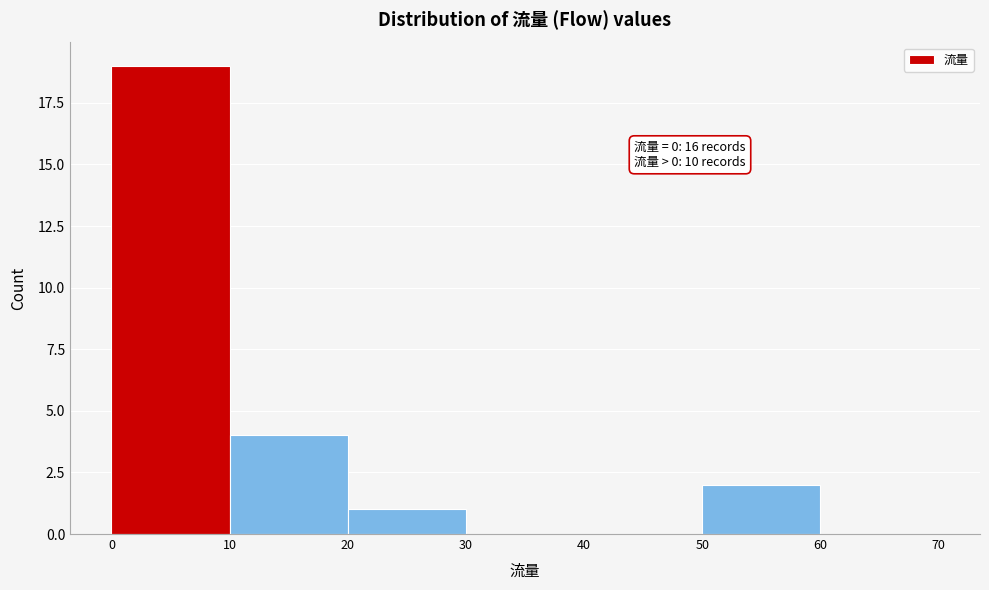

Which range on the x-axis has the tallest bar?

0 to 10